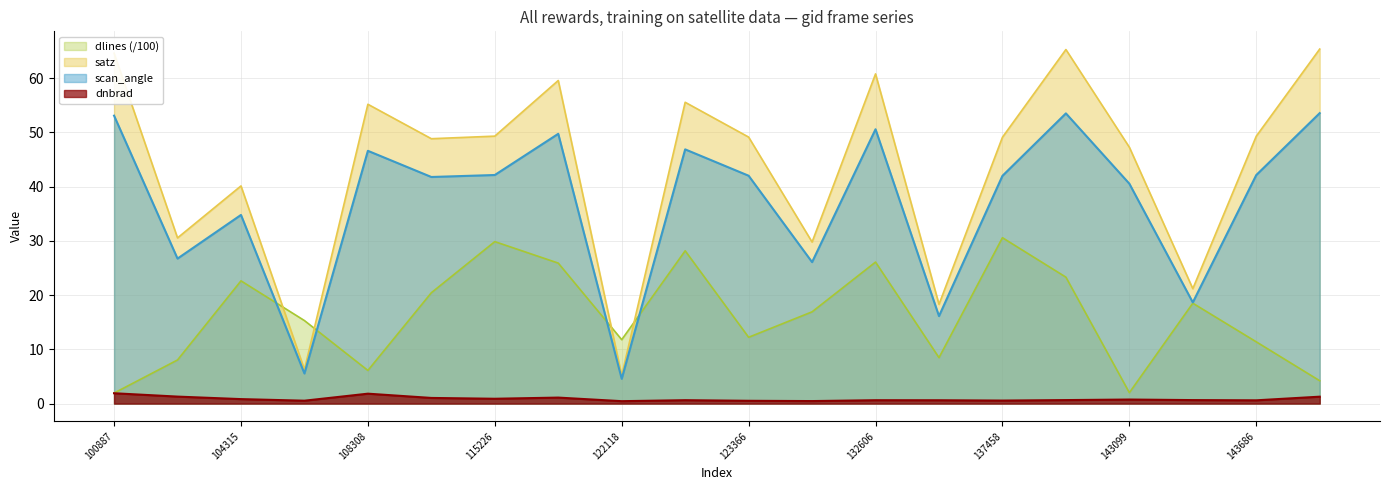

True or false: satz has more than 0 interior local peaks.

True